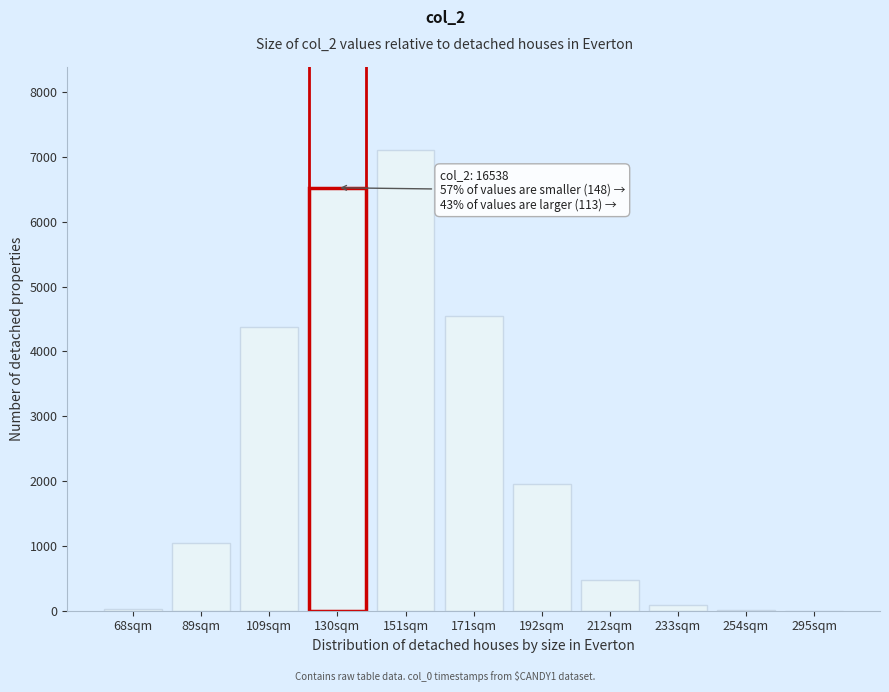

Which label corresponds to the largest value in the chart?

151sqm